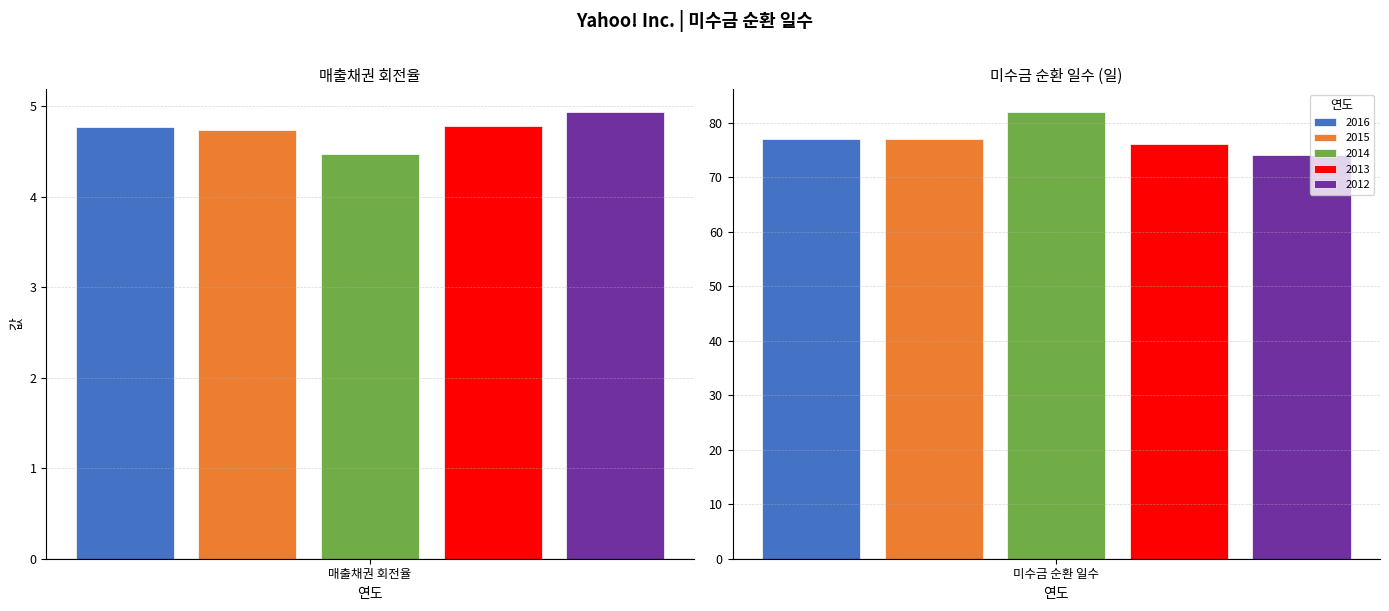

Rank the series by their maximum value, from highest to lowest.

2014, 2016, 2015, 2013, 2012